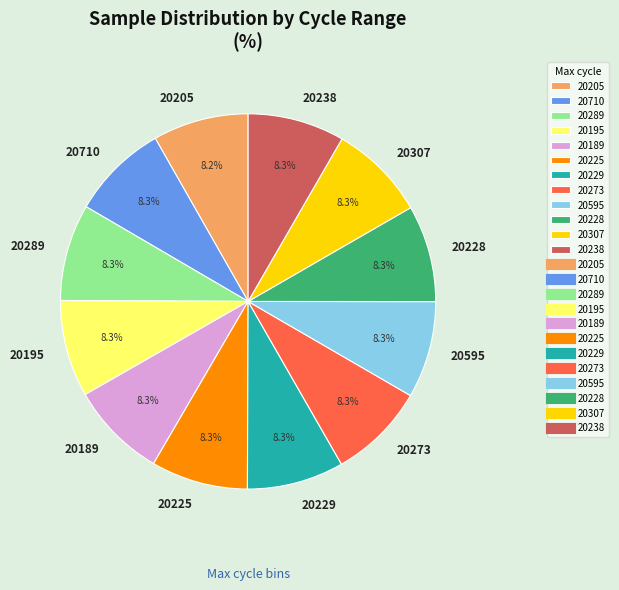

What is the ratio of the value at 20195 to the value at 20225?

1.0